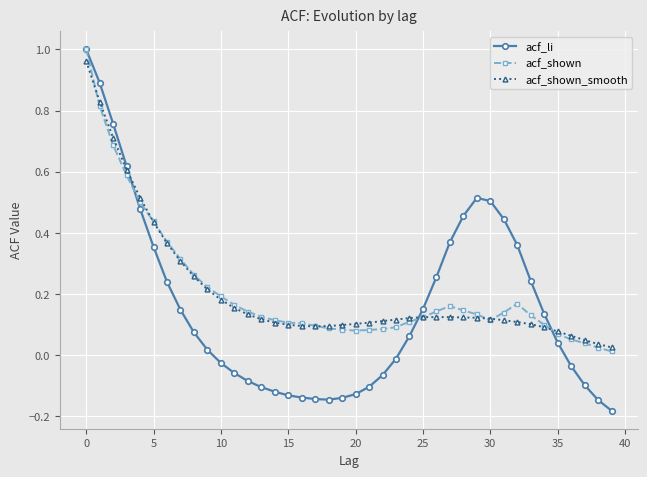

True or false: acf_li has more than 0 interior local peaks.

True